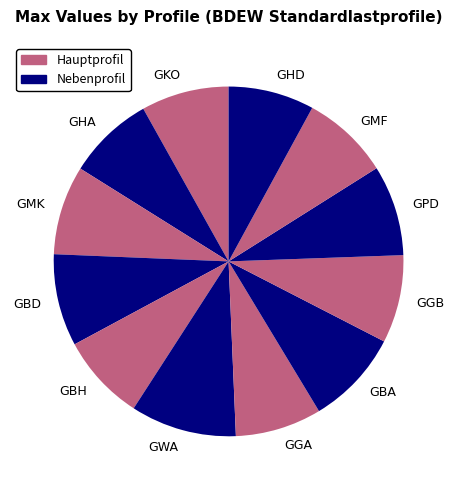

Is the sum of GBH and GHA greater than half?

No